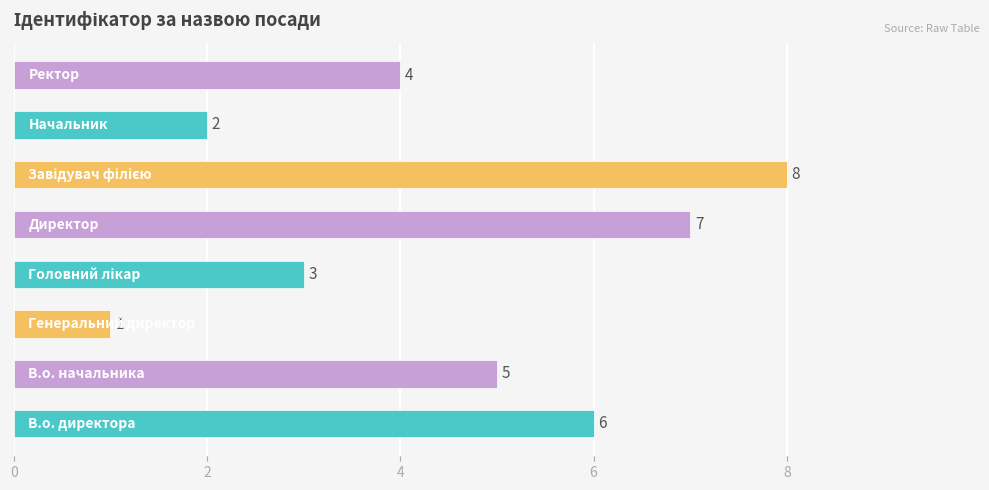

What is the difference between the second highest and second lowest values?

5